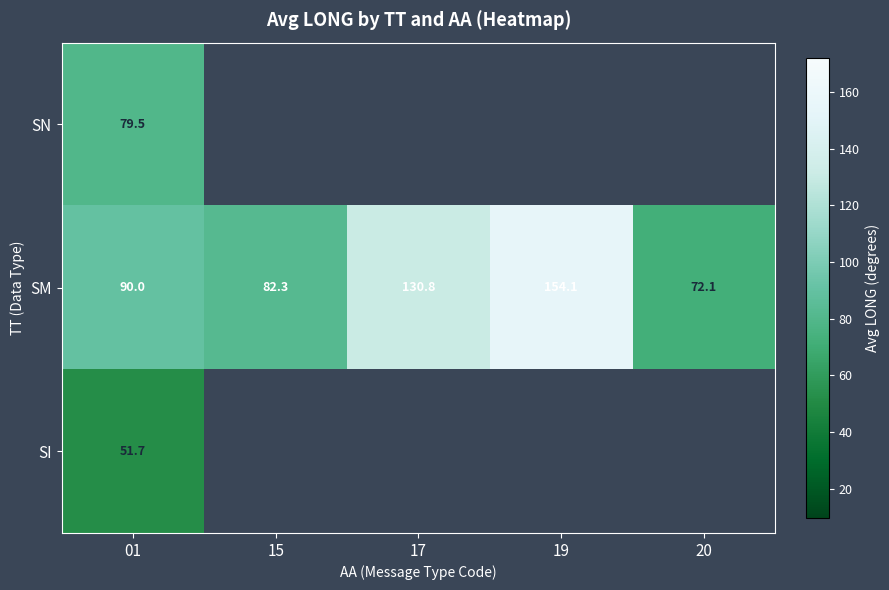

At how many categories does at least one series exceed 140?

1